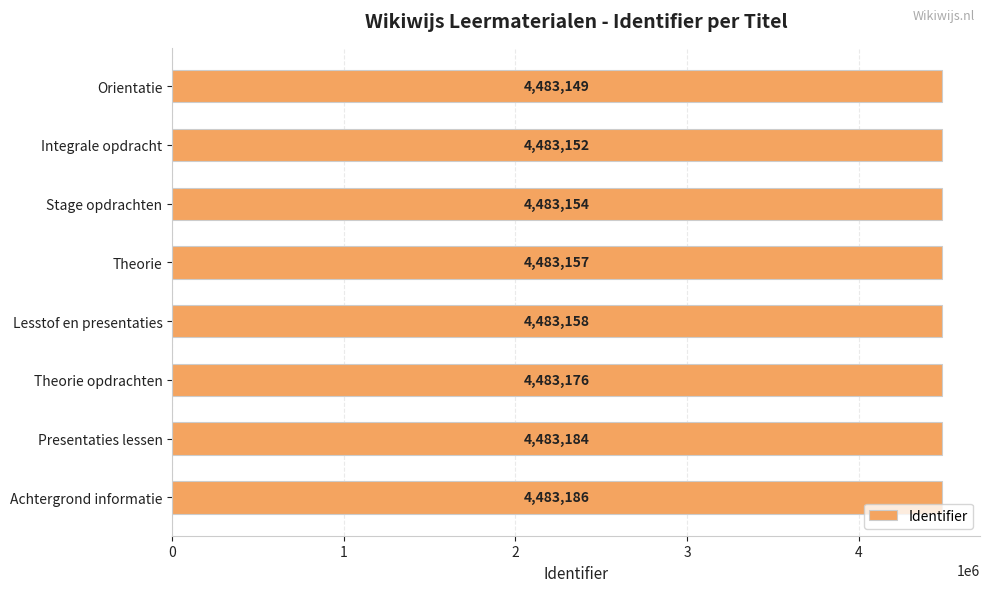

The chart shows a value of 4483176 at Theorie opdrachten. True or false?

True